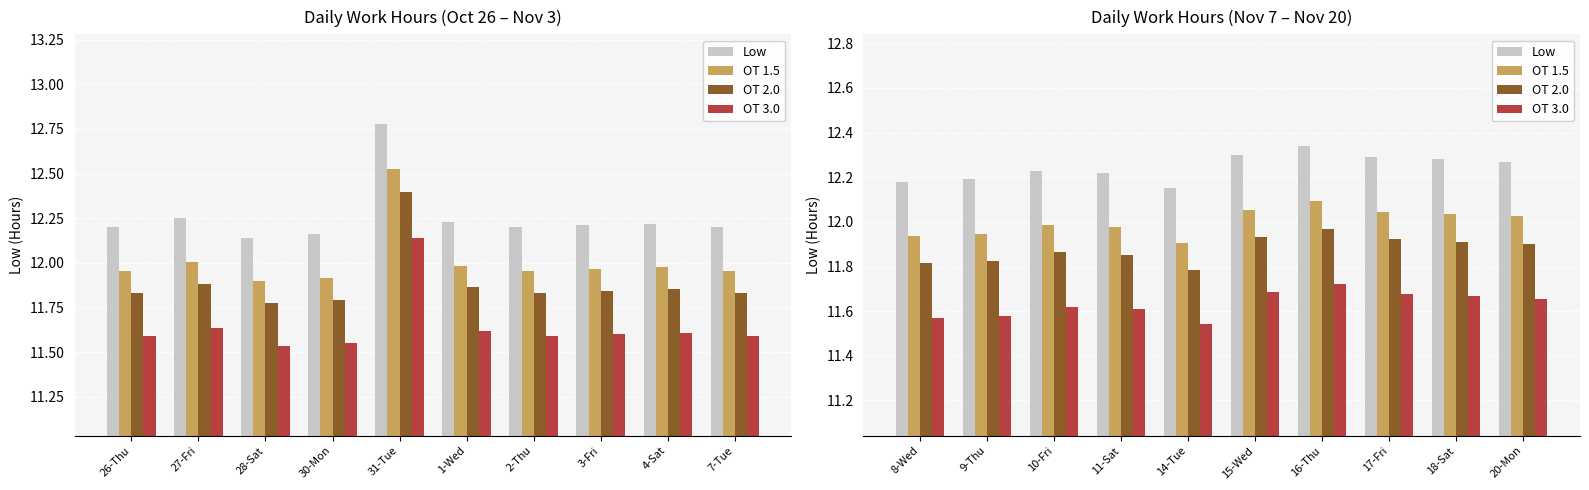

Count the Low values in the range 12 to 13.

10